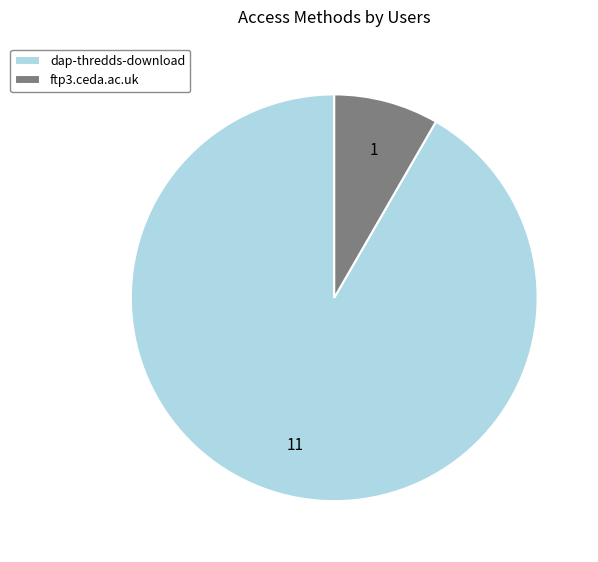

What is the largest slice in the pie chart?

dap-thredds-download